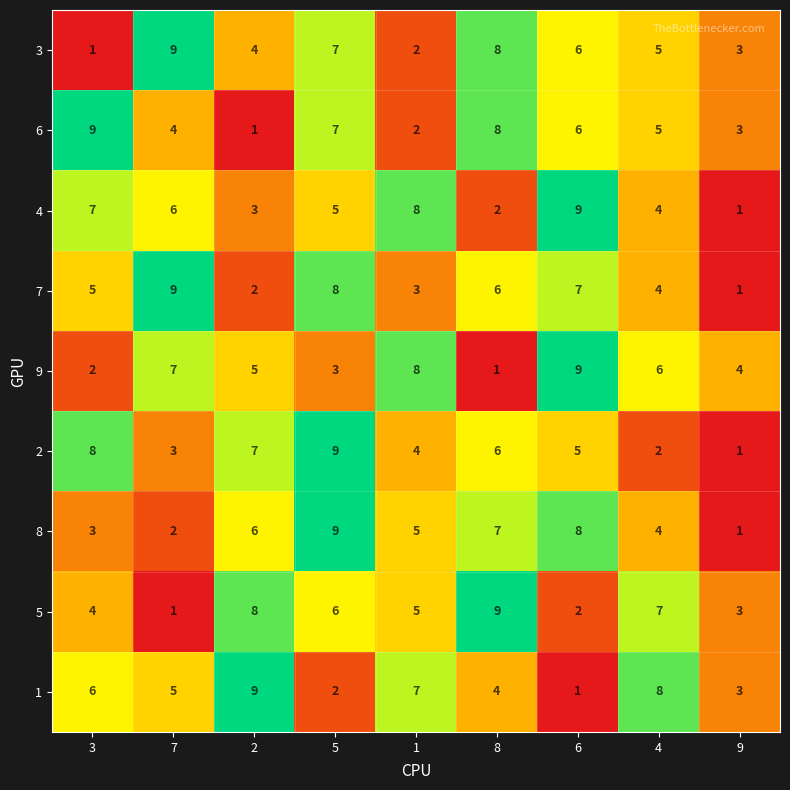

The 5 series shows 6 at 5. True or false?

True